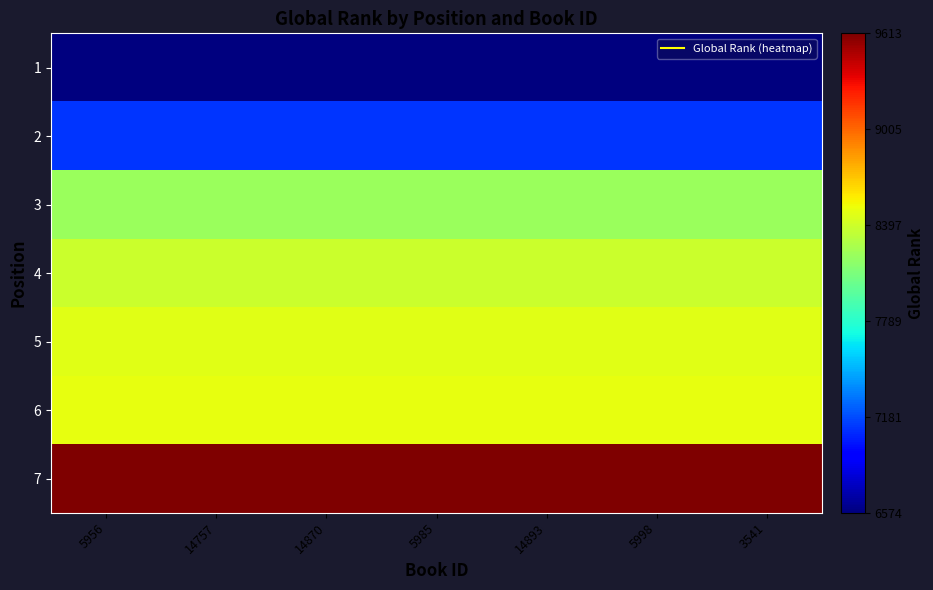

What is the maximum value shown in the chart?

9613